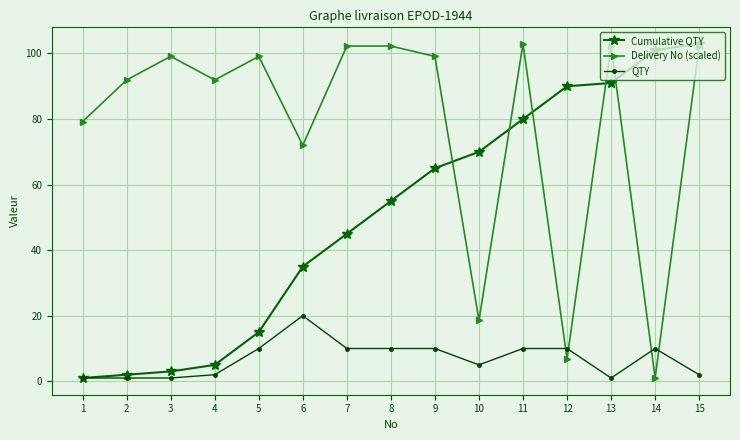

What is the difference between the highest and lowest values at 7?

92.3